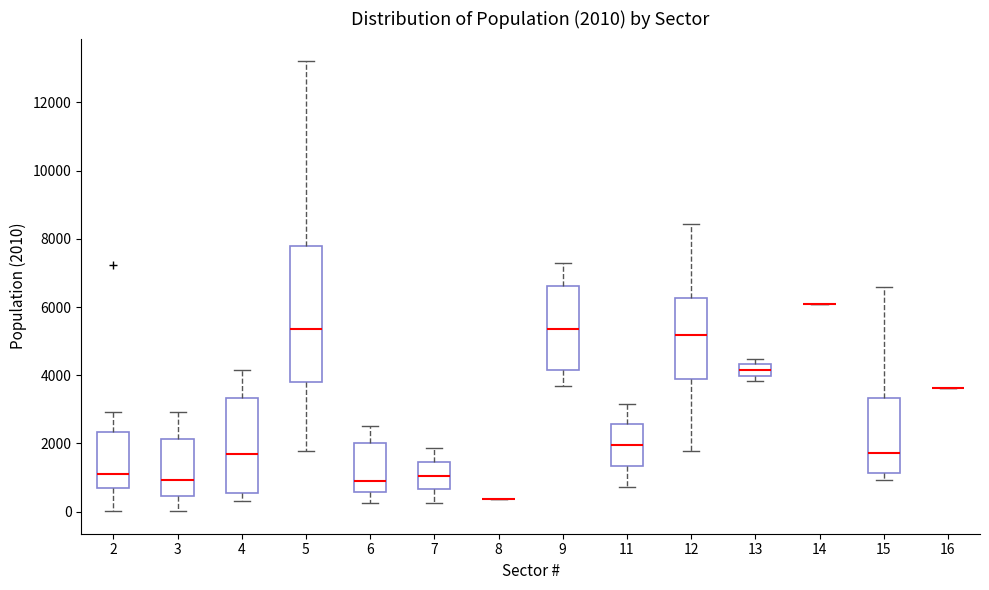

Which box is the tallest, from its lower edge to its upper edge?

5